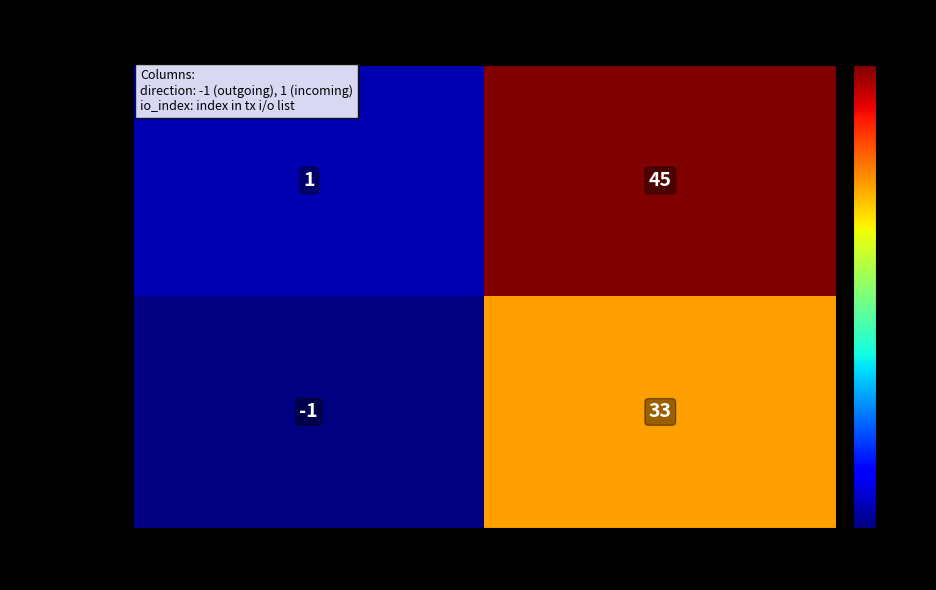

Which series has the widest spread of values?

0702be27...